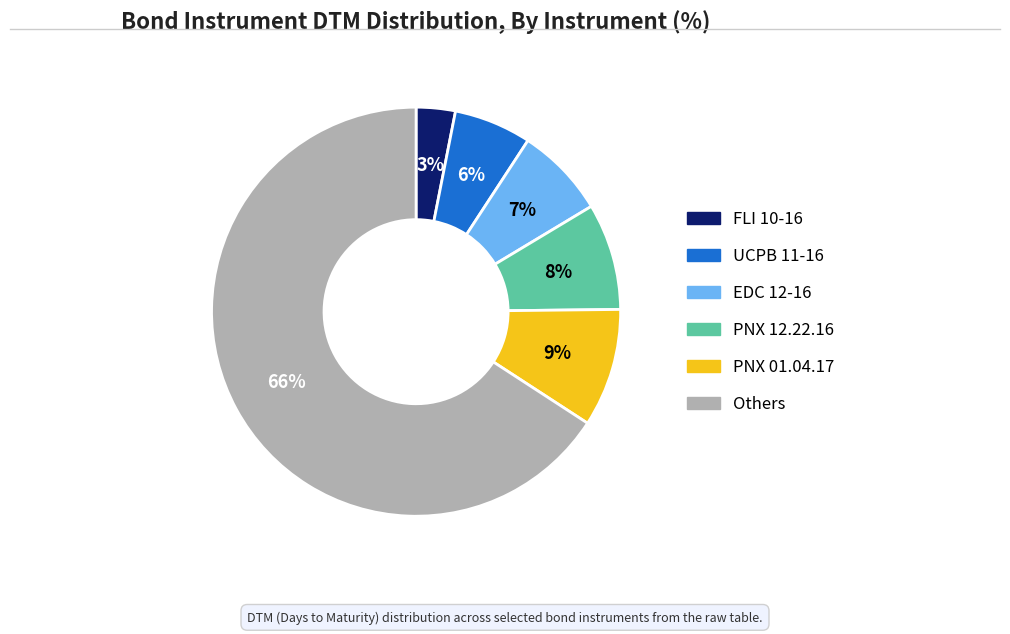

Which has a higher value, UCPB 11-16 or PNX 12.22.16?

PNX 12.22.16